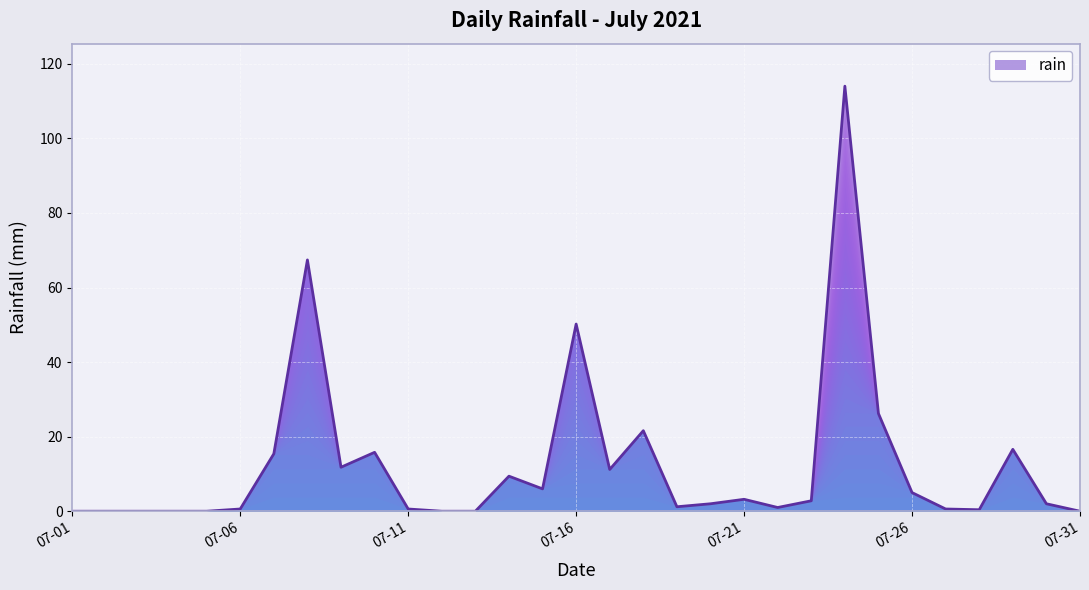

What is the difference between the maximum and minimum values?

114.0